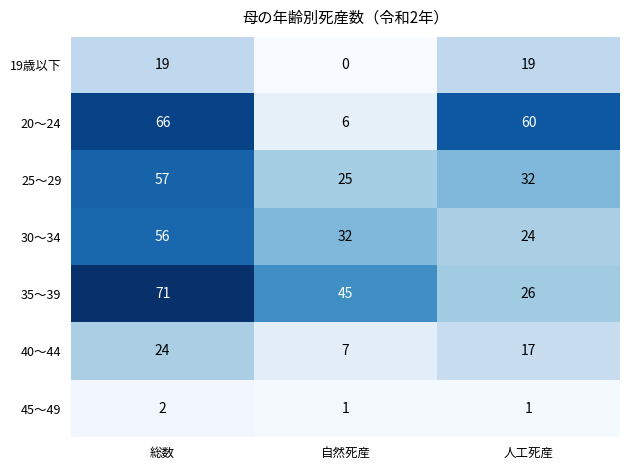

At 総数, list the series in order from largest to smallest.

35～39, 20～24, 25～29, 30～34, 40～44, 19歳以下, 45～49